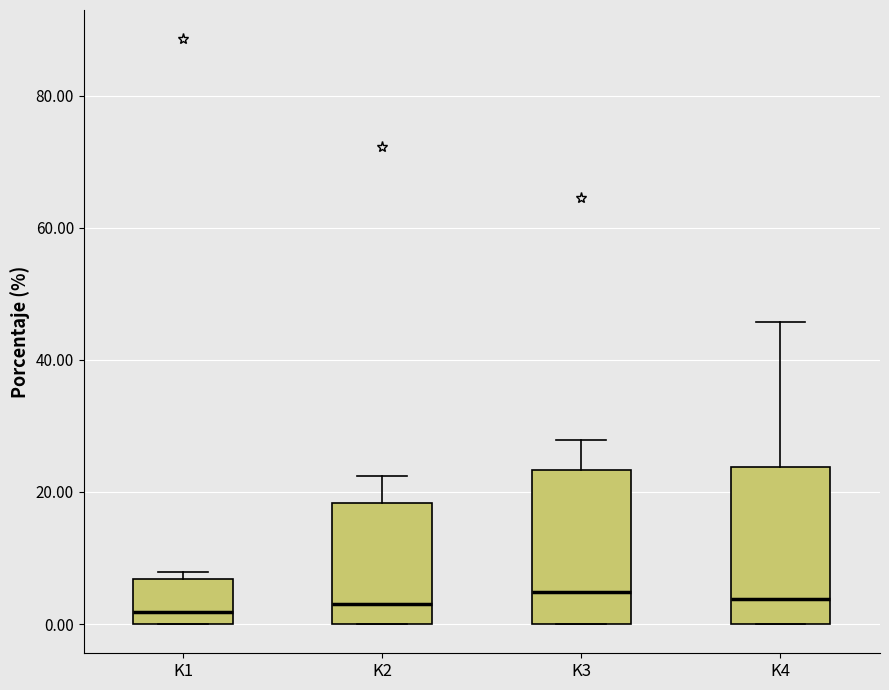

Reading left to right, transcribe this box plot: for each box, give where its median line is, the range the box spans, and where its two whiskers end, as read against the y-axis. The values are not printed on the chart, so give them approximately, as read against the axis.

K1: median 2, box 0 to 6, whiskers 0 to 8
K2: median 4, box 0 to 18, whiskers 0 to 22
K3: median 4, box 0 to 24, whiskers 0 to 28
K4: median 4, box 0 to 24, whiskers 0 to 46